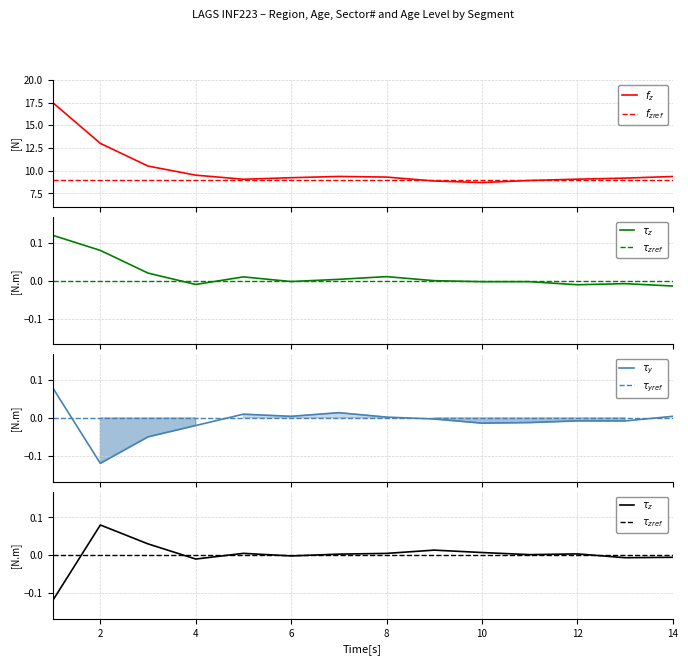

Does the chart have visible grid lines?

Yes